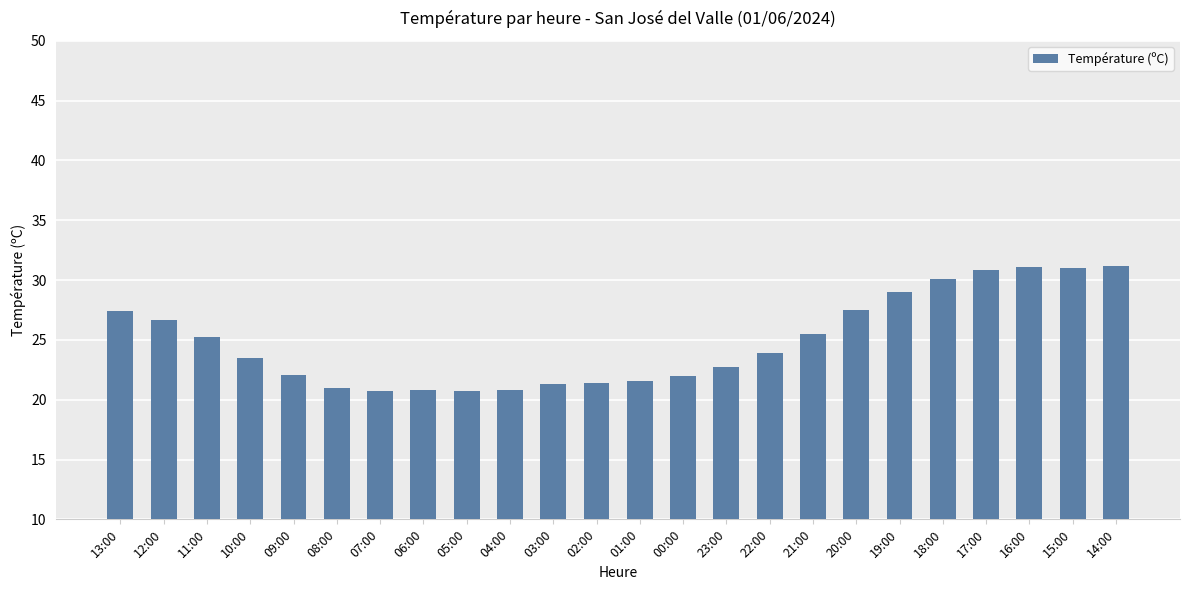

What is the greatest value displayed?

31.2